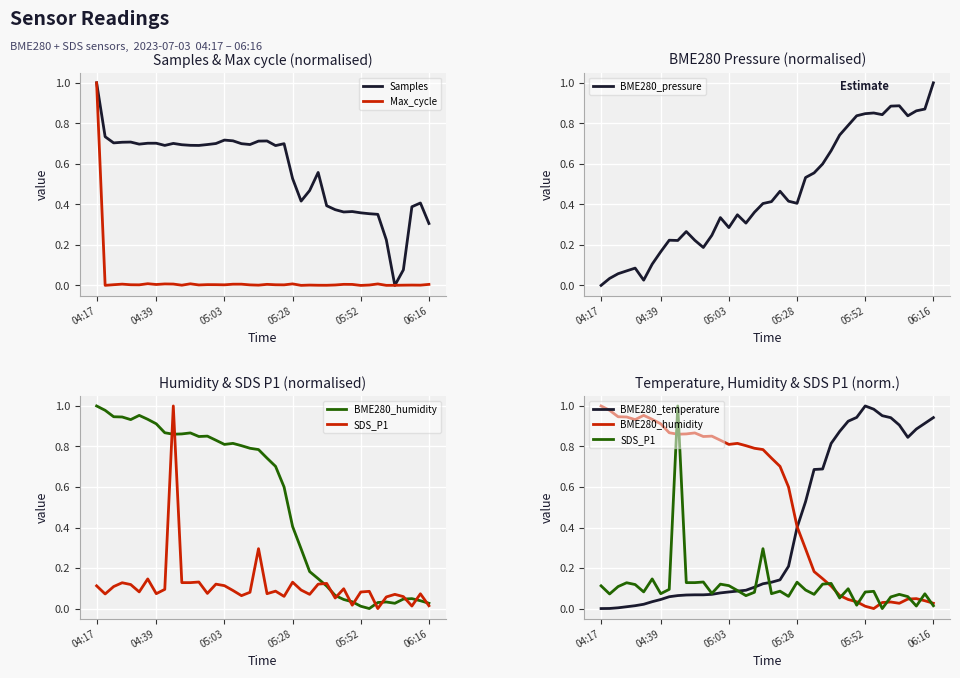

Reading right to left, list all the values displayed in this chart.

Samples: 0.3	0.4	0.4	0.1	0.0	0.2	0.4	0.4	0.4	0.4	0.4	0.4	0.4	0.6	0.5	0.4	0.5	0.7	0.7	0.7	0.7	0.7	0.7	0.7	0.7	0.7	0.7	0.7	0.7	0.7	0.7	0.7	0.7	0.7	0.7	0.7	0.7	0.7	0.7	1.0
Max_cycle: 0.0	0.0	0.0	0.0	0.0	0.0	0.0	0.0	0.0	0.0	0.0	0.0	0.0	0.0	0.0	0.0	0.0	0.0	0.0	0.0	0.0	0.0	0.0	0.0	0.0	0.0	0.0	0.0	0.0	0.0	0.0	0.0	0.0	0.0	0.0	0.0	0.0	0.0	0.0	1.0
BME280_pressure: 1.0	0.9	0.9	0.8	0.9	0.9	0.8	0.9	0.8	0.8	0.8	0.7	0.7	0.6	0.6	0.5	0.4	0.4	0.5	0.4	0.4	0.4	0.3	0.3	0.3	0.3	0.2	0.2	0.2	0.3	0.2	0.2	0.2	0.1	0.0	0.1	0.1	0.1	0.0	0.0
BME280_humidity: 0.0	0.0	0.0	0.0	0.0	0.0	0.0	0.0	0.0	0.0	0.0	0.1	0.1	0.1	0.2	0.3	0.4	0.6	0.7	0.7	0.8	0.8	0.8	0.8	0.8	0.8	0.9	0.8	0.9	0.9	0.9	0.9	0.9	0.9	1.0	0.9	0.9	0.9	1.0	1.0
SDS_P1: 0.0	0.1	0.0	0.1	0.1	0.1	0.0	0.1	0.1	0.0	0.1	0.1	0.1	0.1	0.1	0.1	0.1	0.1	0.1	0.1	0.3	0.1	0.1	0.1	0.1	0.1	0.1	0.1	0.1	0.1	1.0	0.1	0.1	0.1	0.1	0.1	0.1	0.1	0.1	0.1
BME280_temperature: 0.9	0.9	0.9	0.8	0.9	0.9	1.0	1.0	1.0	0.9	0.9	0.9	0.8	0.7	0.7	0.5	0.4	0.2	0.1	0.1	0.1	0.1	0.1	0.1	0.1	0.1	0.1	0.1	0.1	0.1	0.1	0.1	0.0	0.0	0.0	0.0	0.0	0.0	0.0	0.0